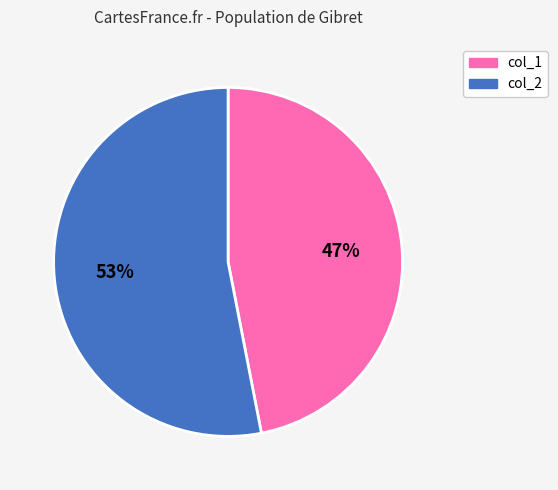

To the nearest percent, what is the average slice percentage?

50%